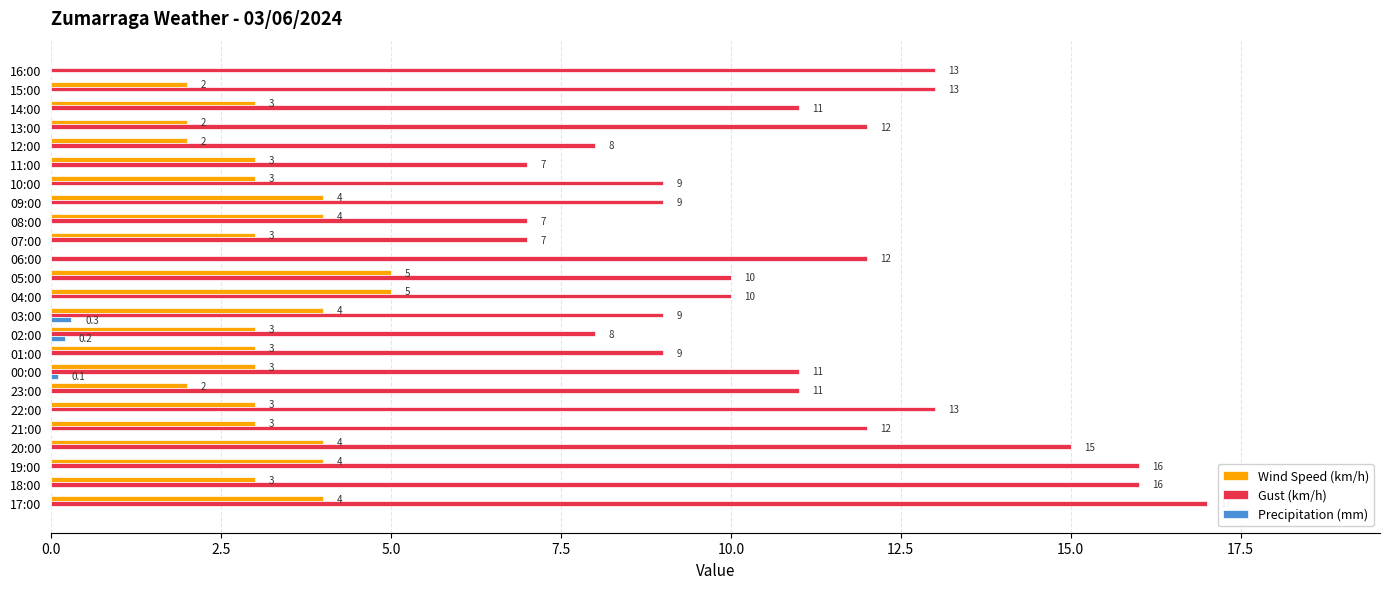

The Gust (km/h) series shows 15.0 at 20:00. True or false?

True